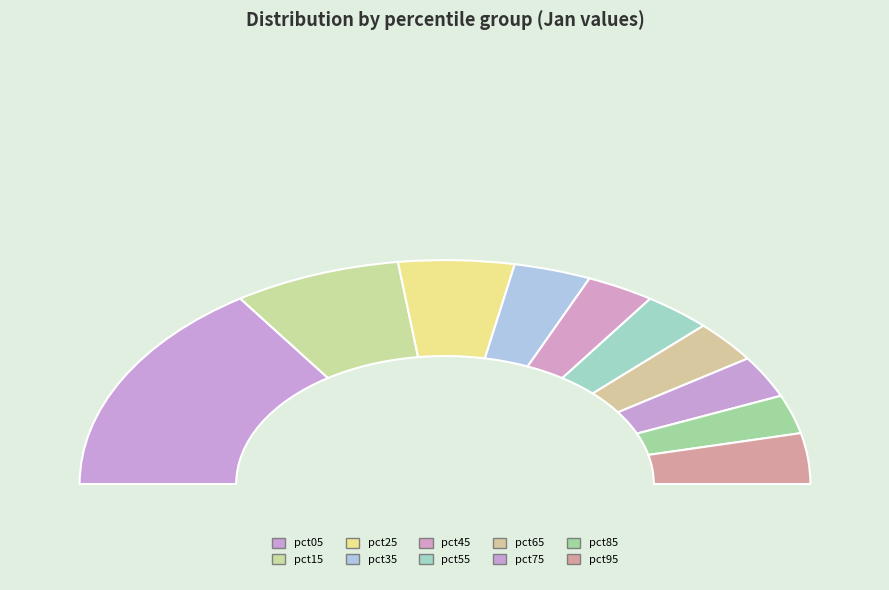

To the nearest percent, what is the average slice percentage?

10%